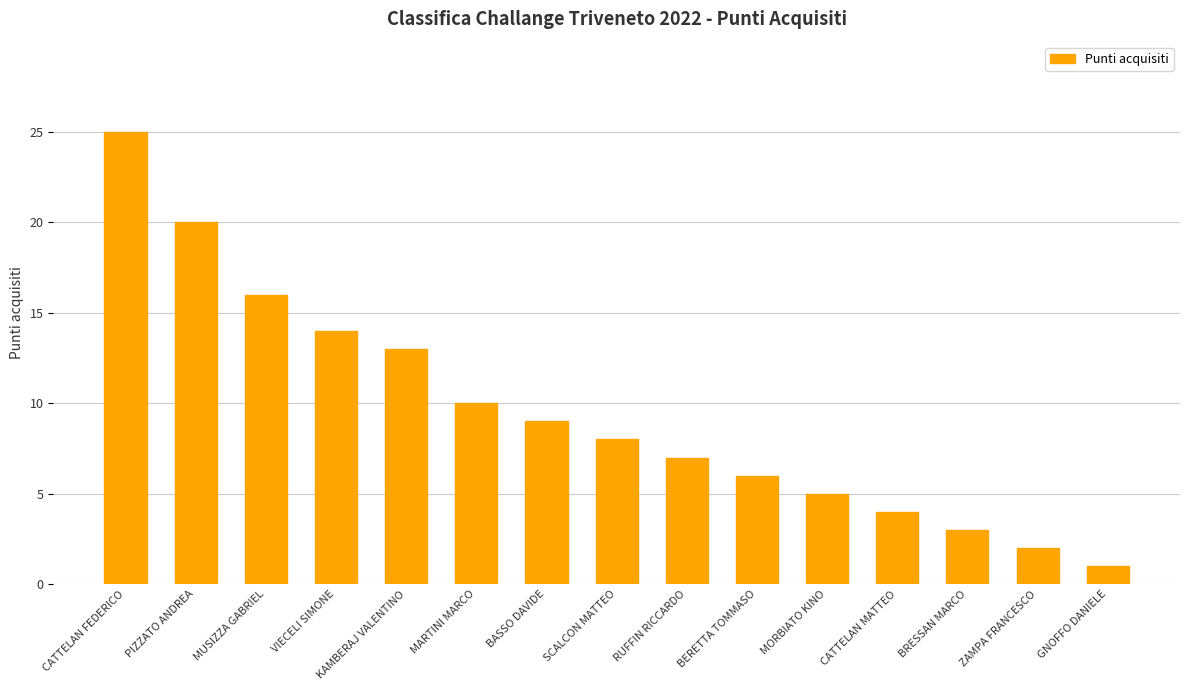

At which category does the chart reach its minimum across all series?

GNOFFO DANIELE